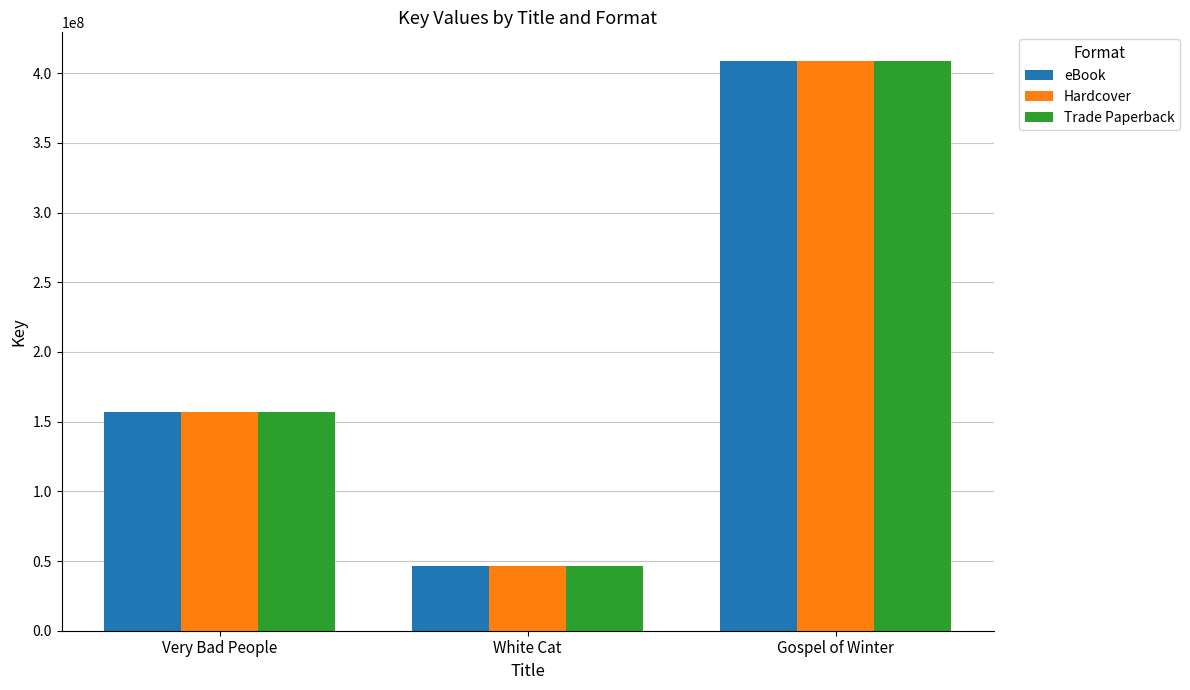

Count the Hardcover values in the range 46644113 to 408865606.

3